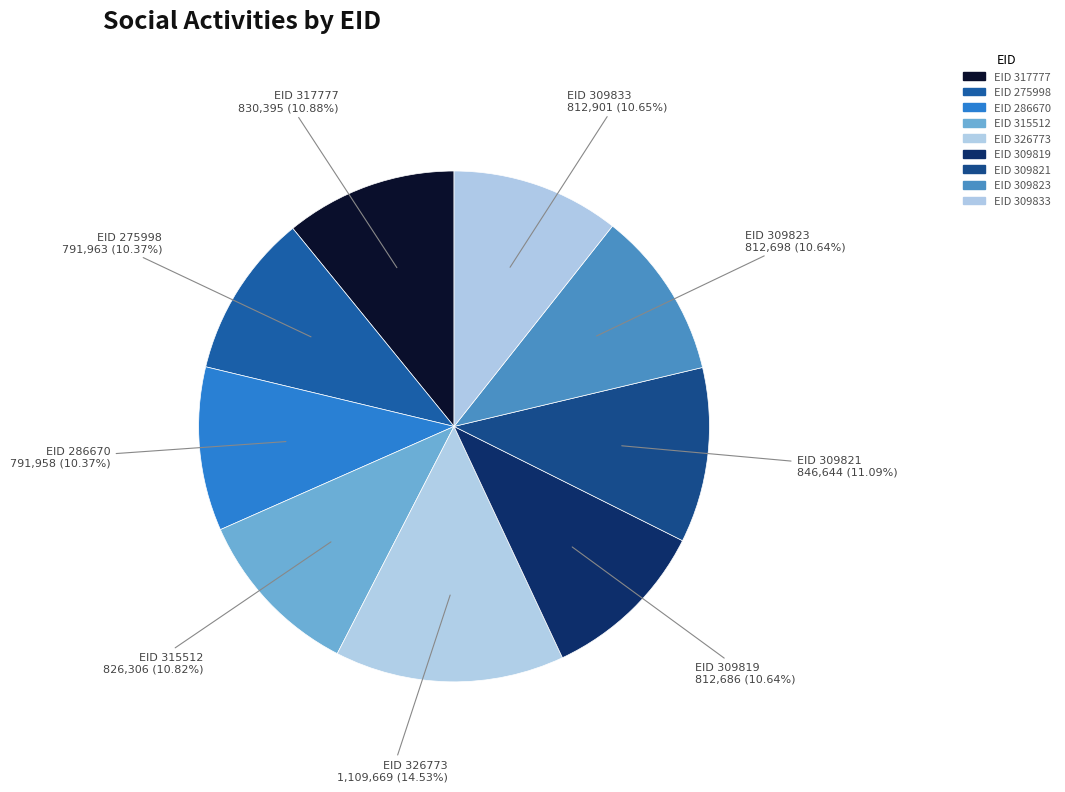

How many slices are in this pie chart?

9